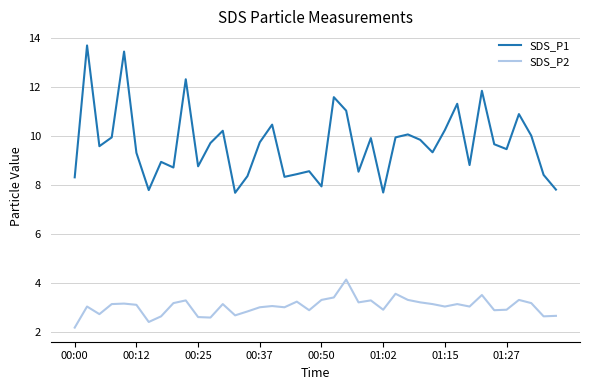

What is the greatest value displayed?

13.7